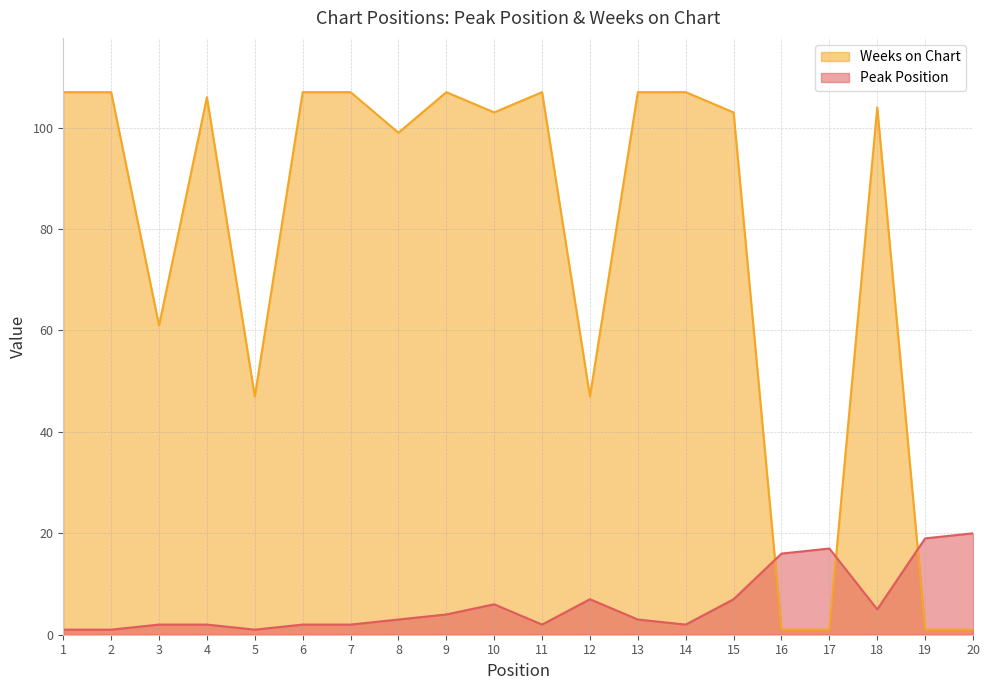

What is the difference between the Peak Position values at 4 and 15?

5